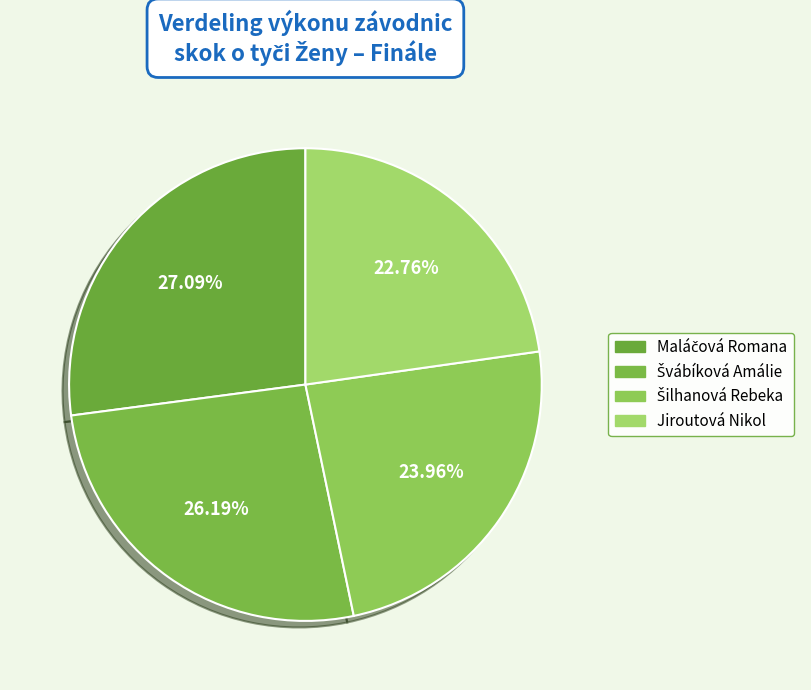

Is it true that Jiroutová Nikol is 29% of the pie?

False